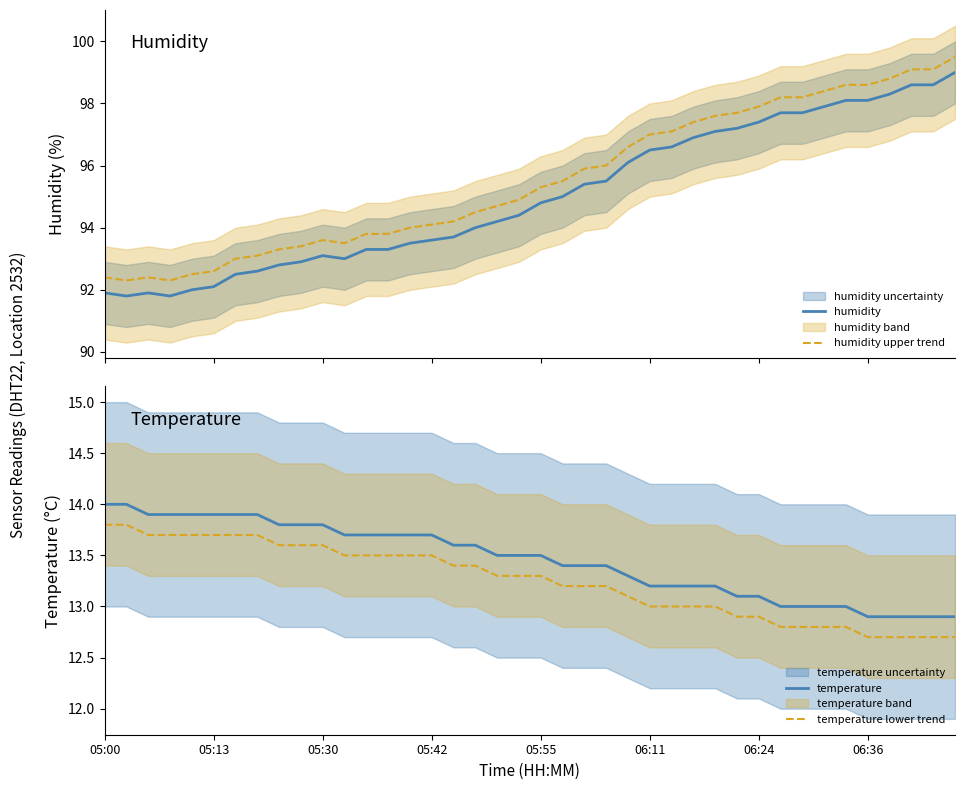

Where is humidity upper trend nearest to the value 95?

19